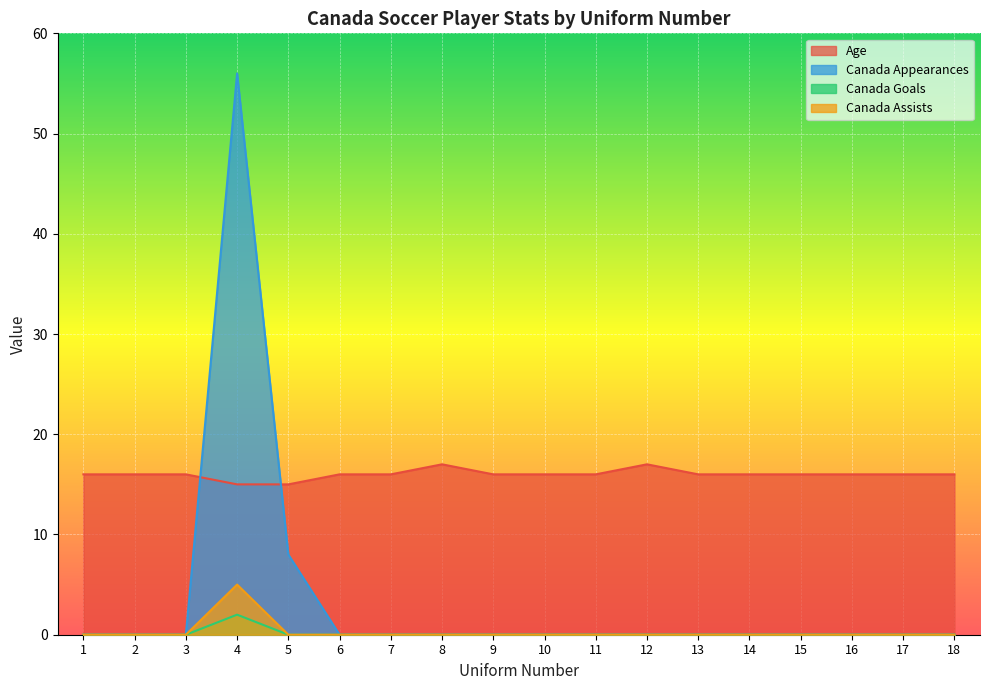

True or false: Age has more than 1 points higher than both neighbors.

True